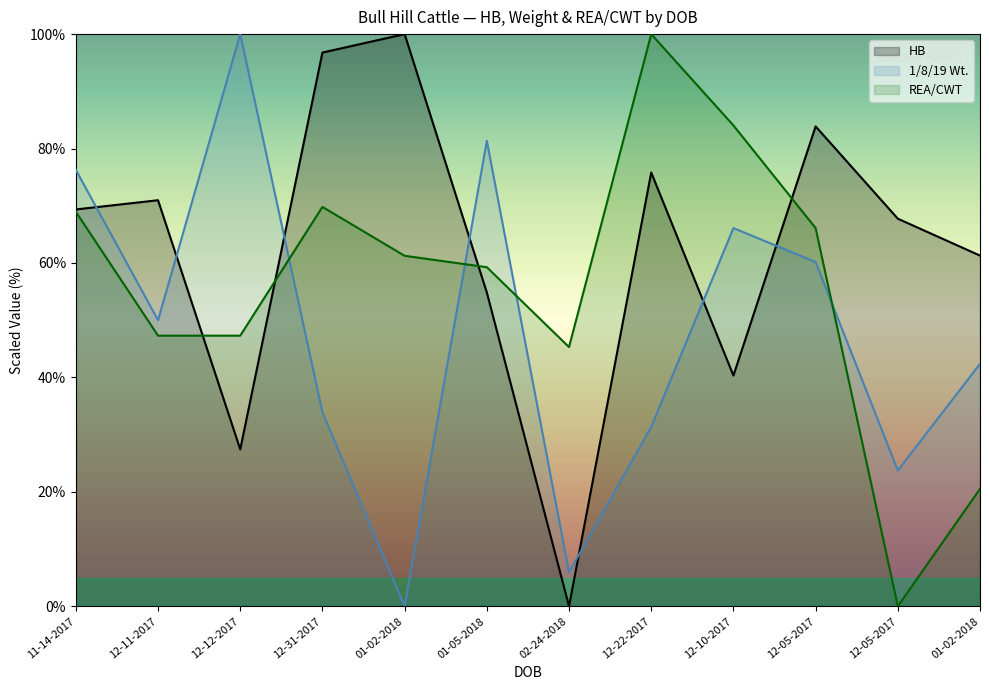

What is the label of the 12th point from the left?

01-02-2018